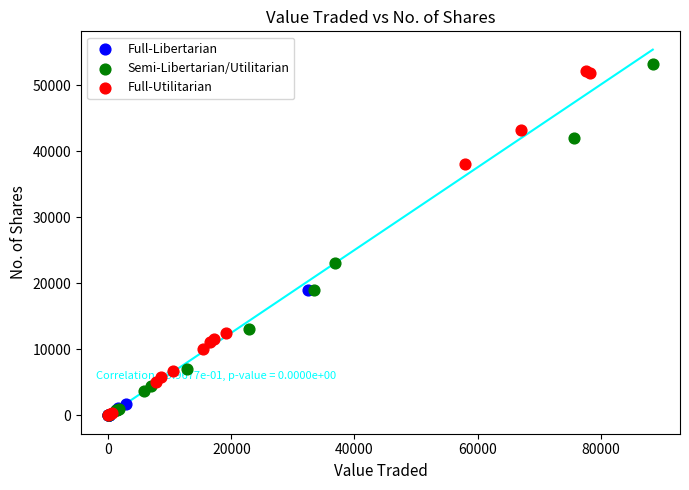

Which series reaches the maximum Y coordinate?

Semi-Libertarian/Utilitarian